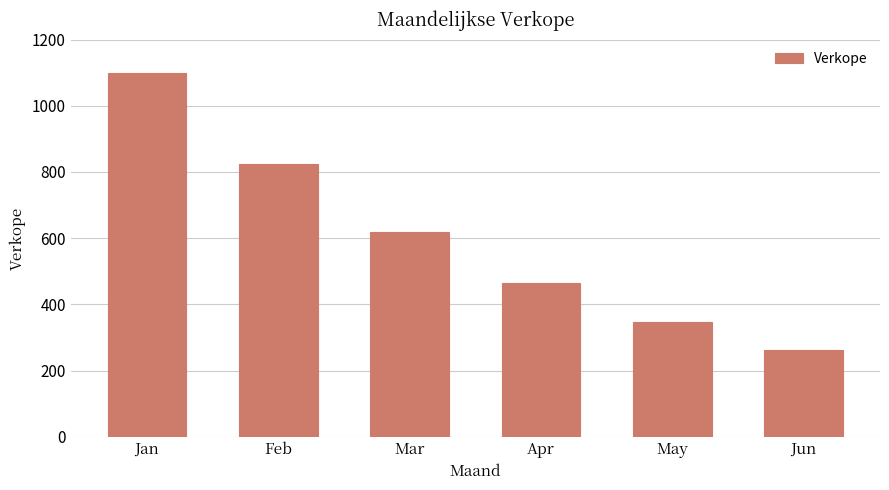

Which has a higher value, May or Apr?

Apr